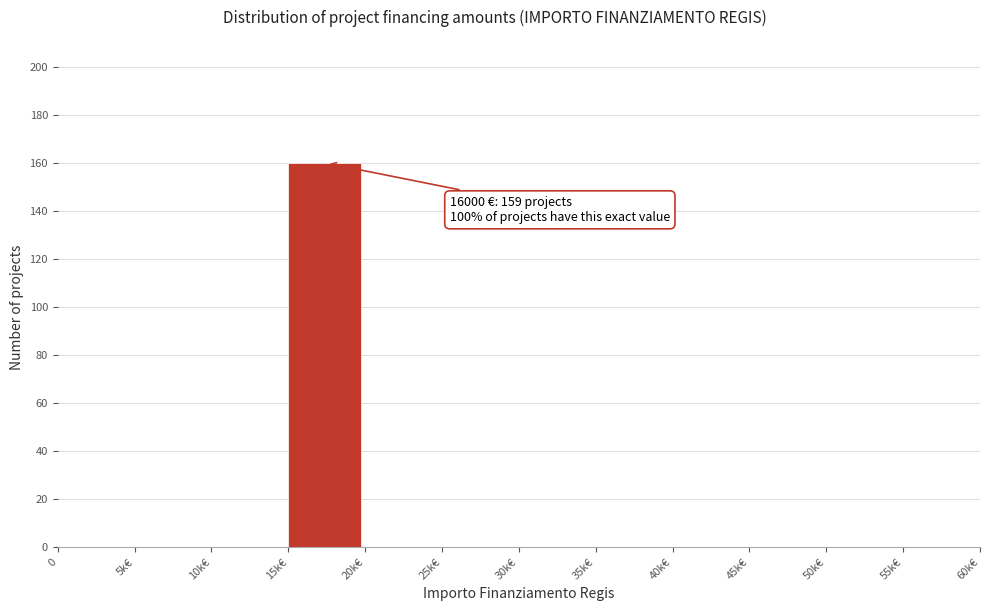

Reading left to right, what are all the values shown in this chart?

0=0	5k€=0	10k€=0	15k€=160	20k€=0	25k€=0	30k€=0	35k€=0	40k€=0	45k€=0	50k€=0	55k€=0